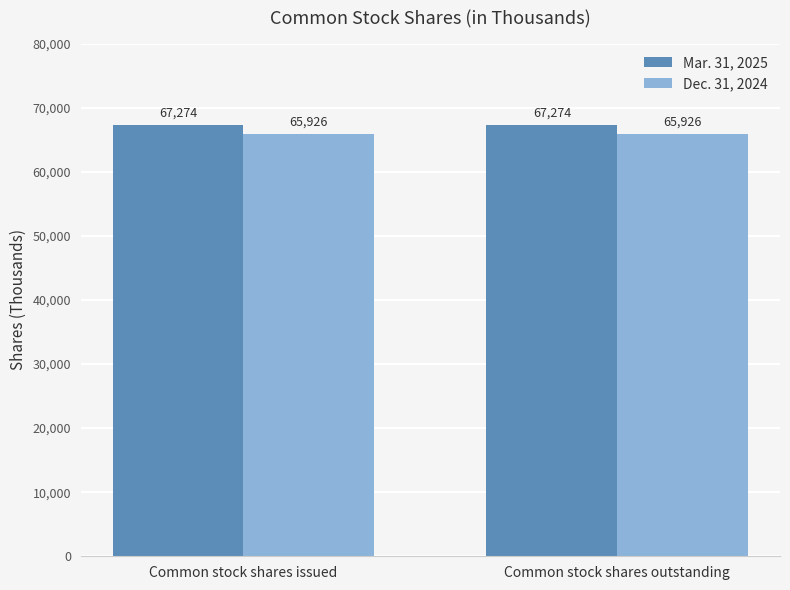

Reading left to right, transcribe all the data shown in this chart.

Mar. 31, 2025: 67274	67274
Dec. 31, 2024: 65926	65926